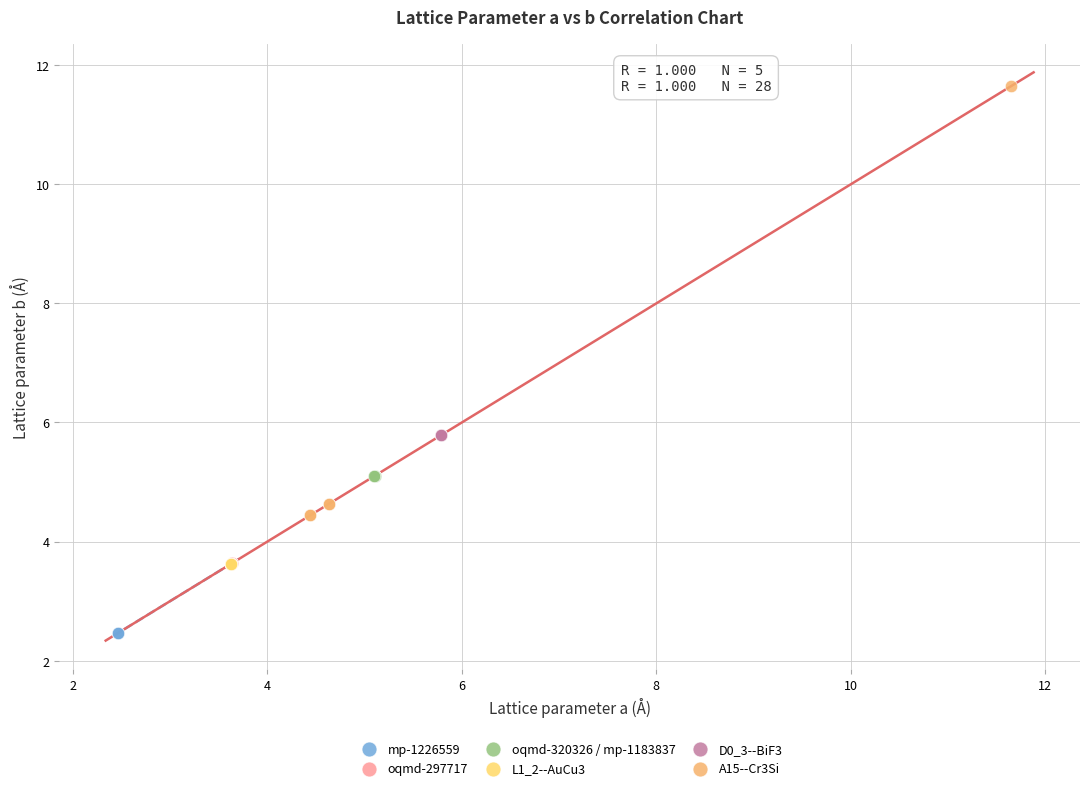

What are all the series names shown in the legend?

mp-1226559, oqmd-297717, oqmd-320326 / mp-1183837, L1_2--AuCu3, D0_3--BiF3, A15--Cr3Si